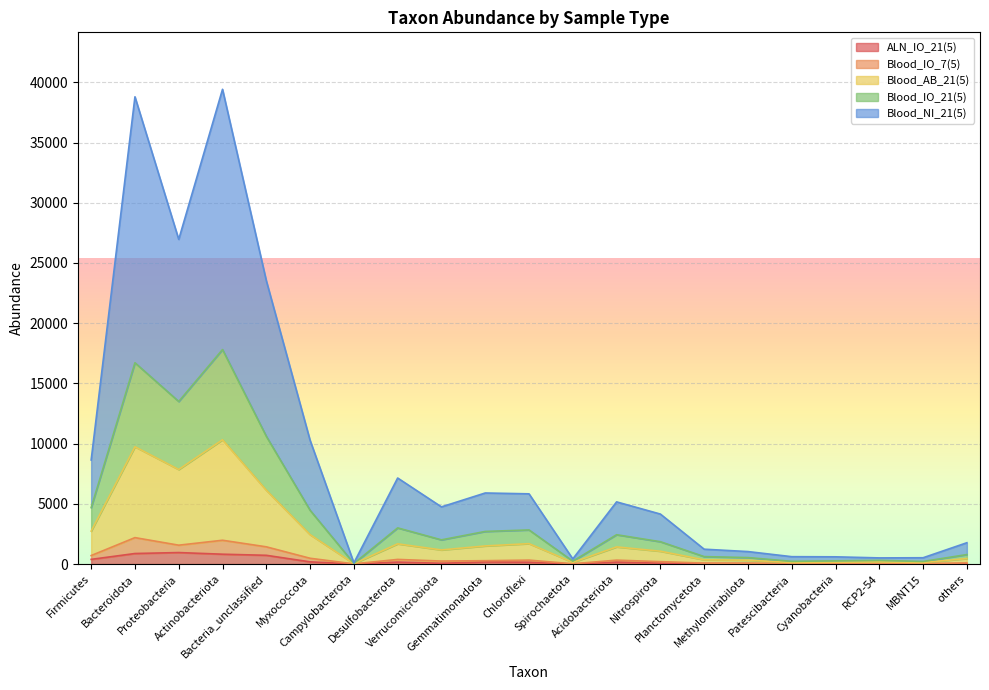

What position from the left is Acidobacteriota?

13